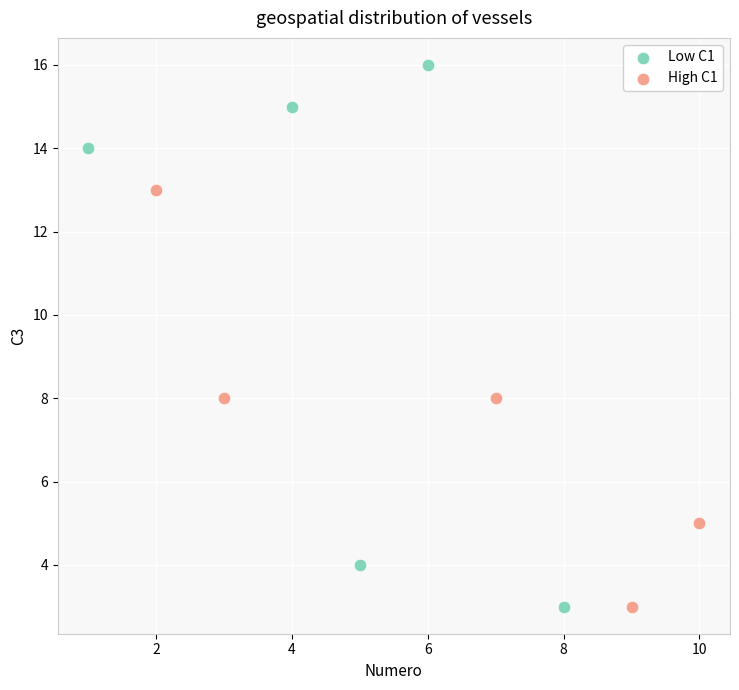

Which series has the widest spread of Y values?

Low C1